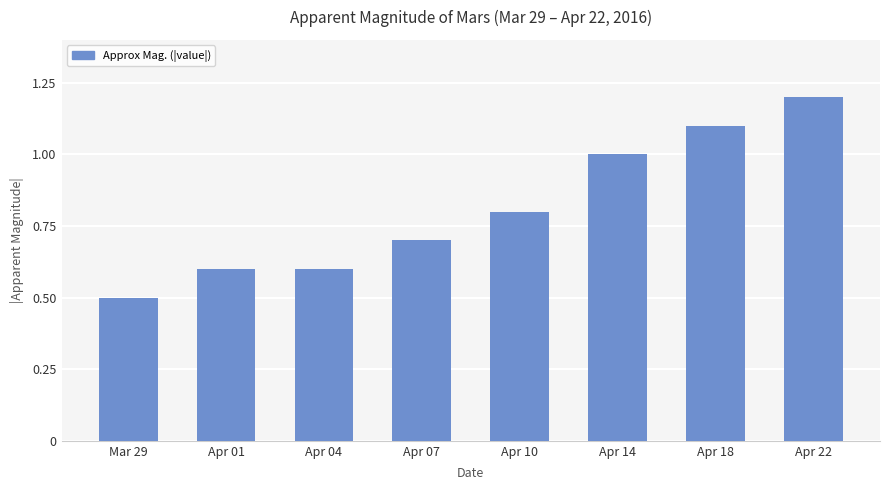

What position from the left is Apr 22?

8